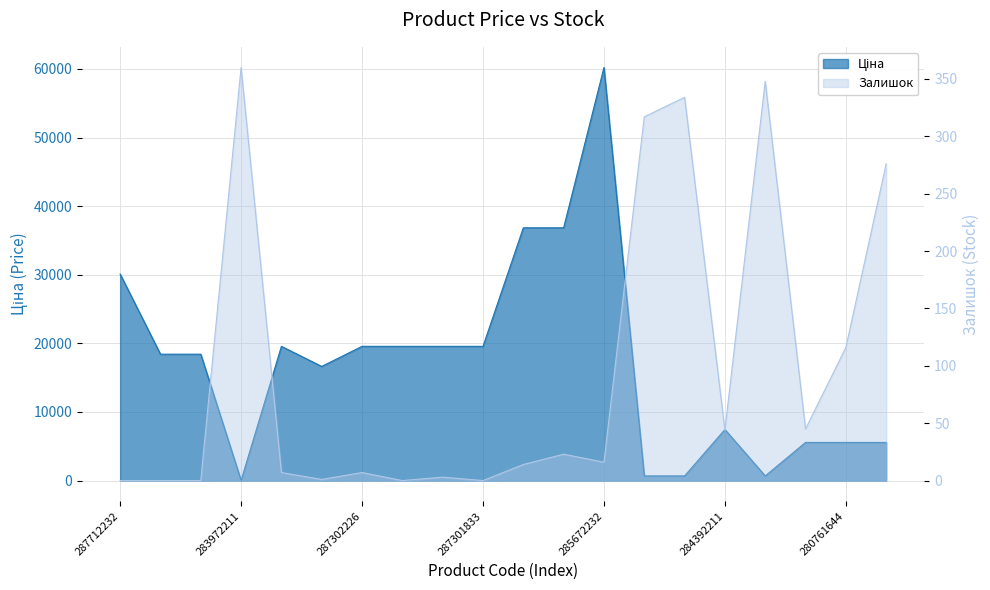

How many values in Залишок are above zero?

15